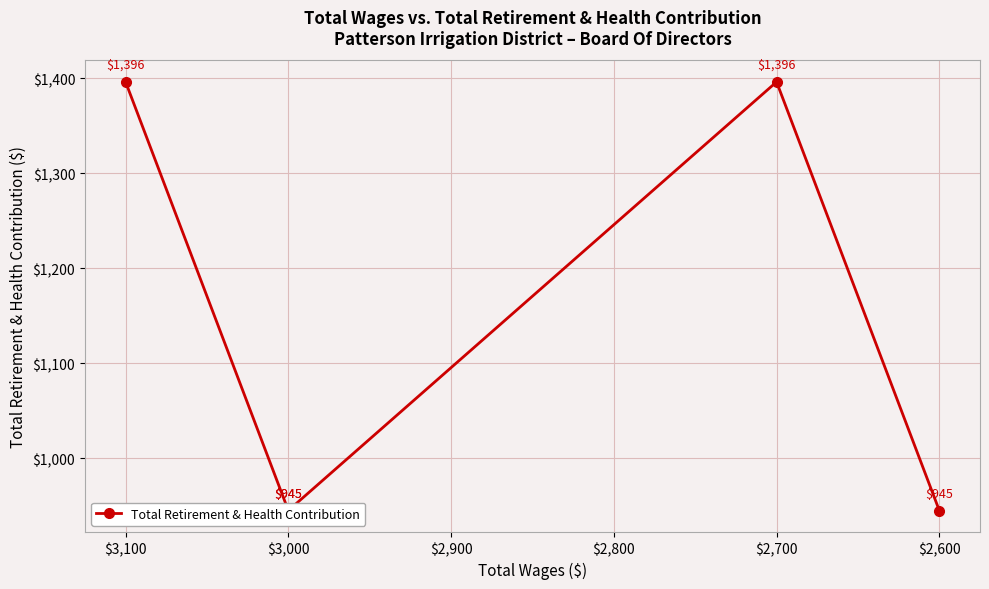

How many series are shown in this chart?

1